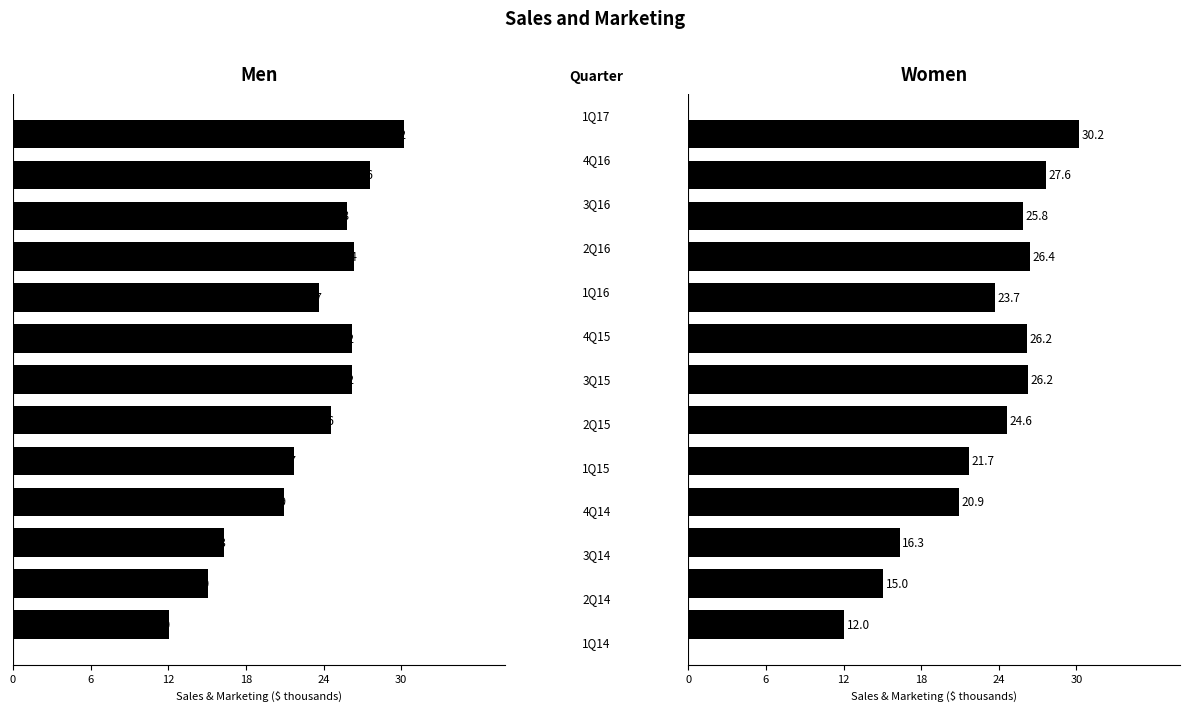

What are all the series names shown in the legend?

Men, Women